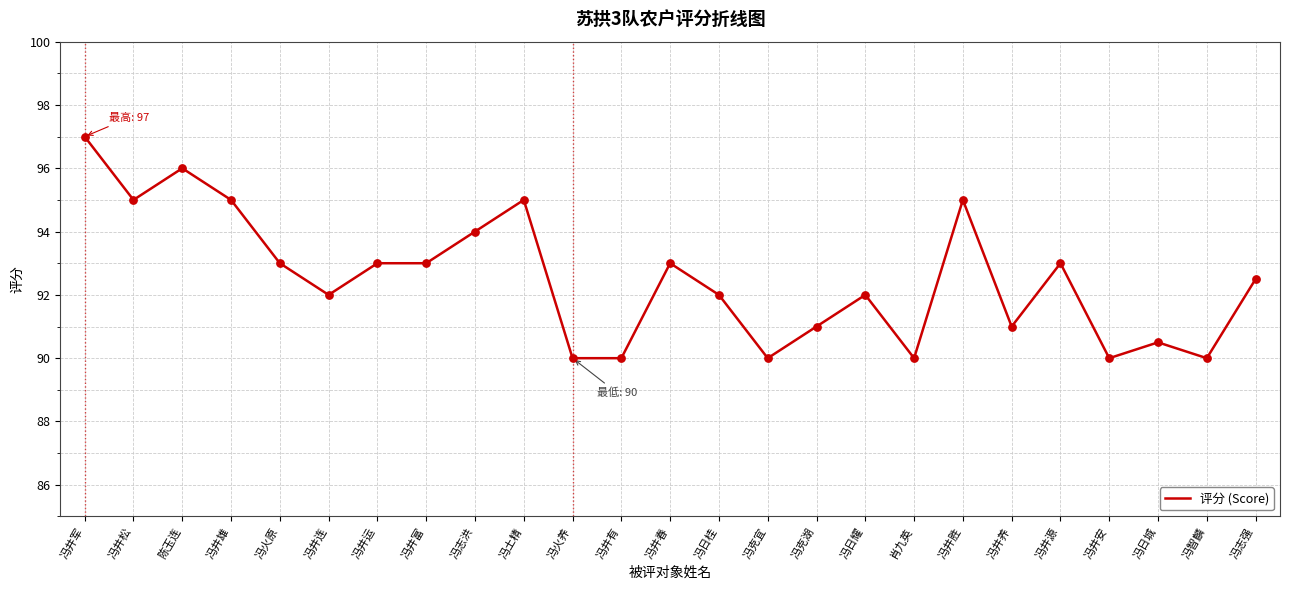

Between 冯井安 and 冯井雄, which is larger?

冯井雄